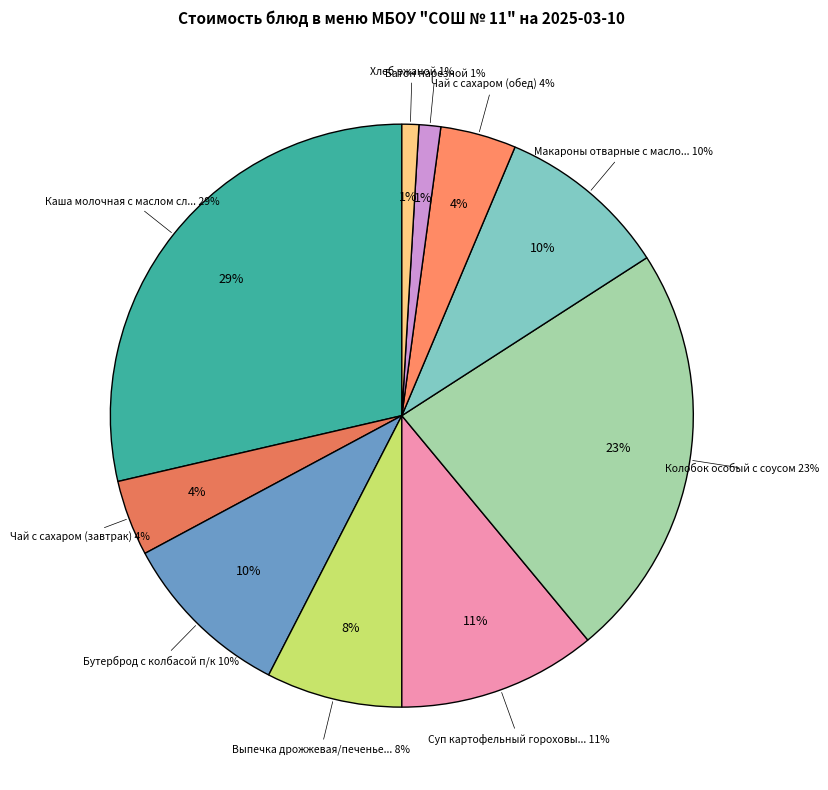

Does Чай с сахаром (завтрак) represent more than half of the total?

No